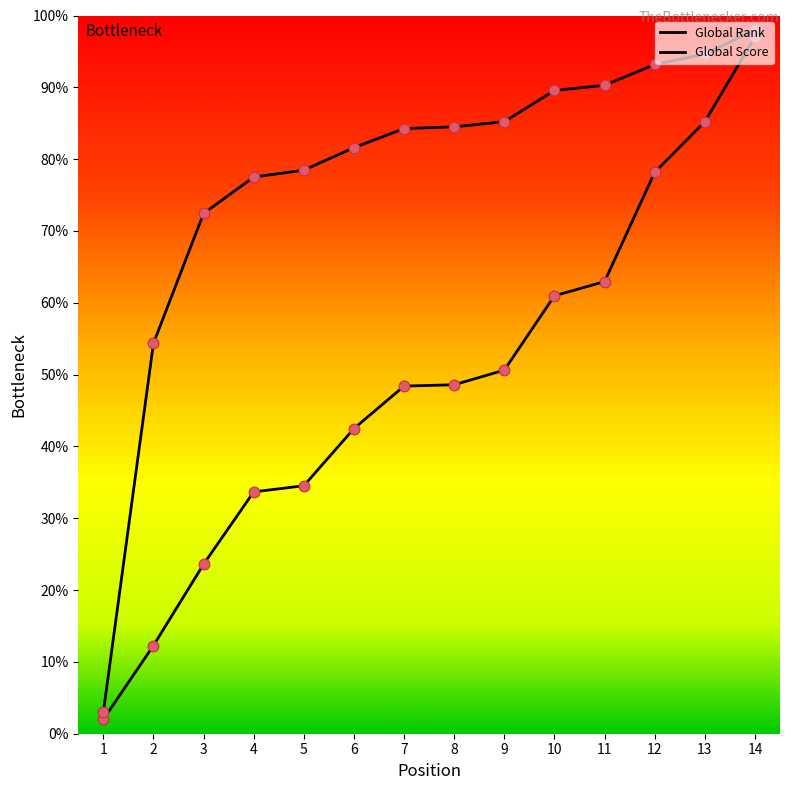

Which series has the largest total across all categories?

Global Score